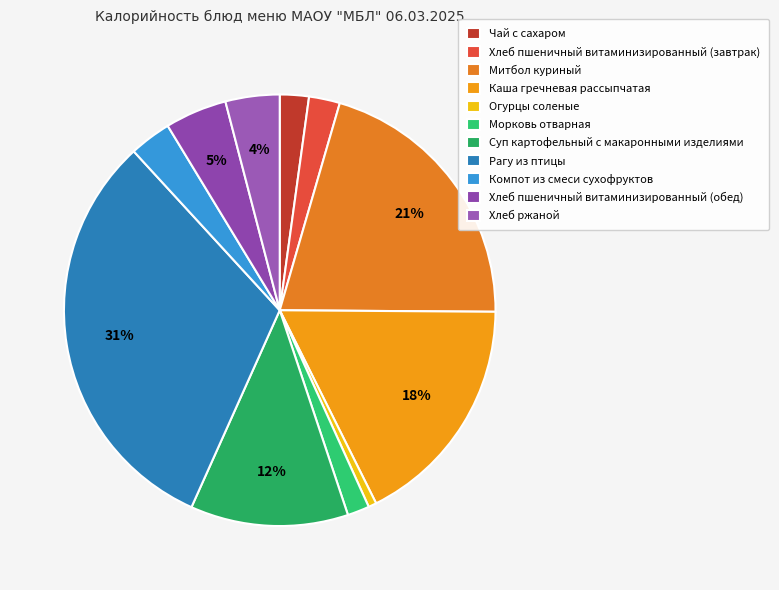

To the nearest percent, what portion does Суп картофельный с макаронными изделиями represent?

12%